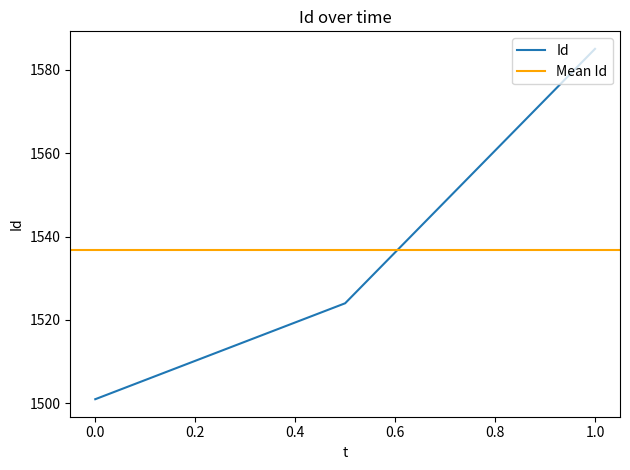

Does the chart have visible grid lines?

No